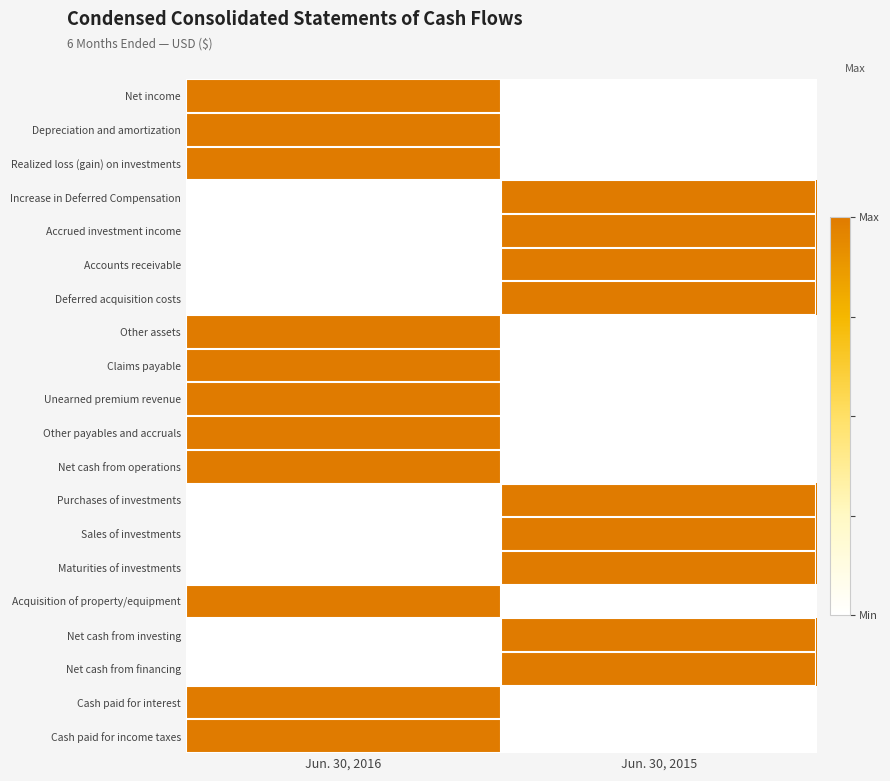

What is the total value across all series at Jun. 30, 2015?

9